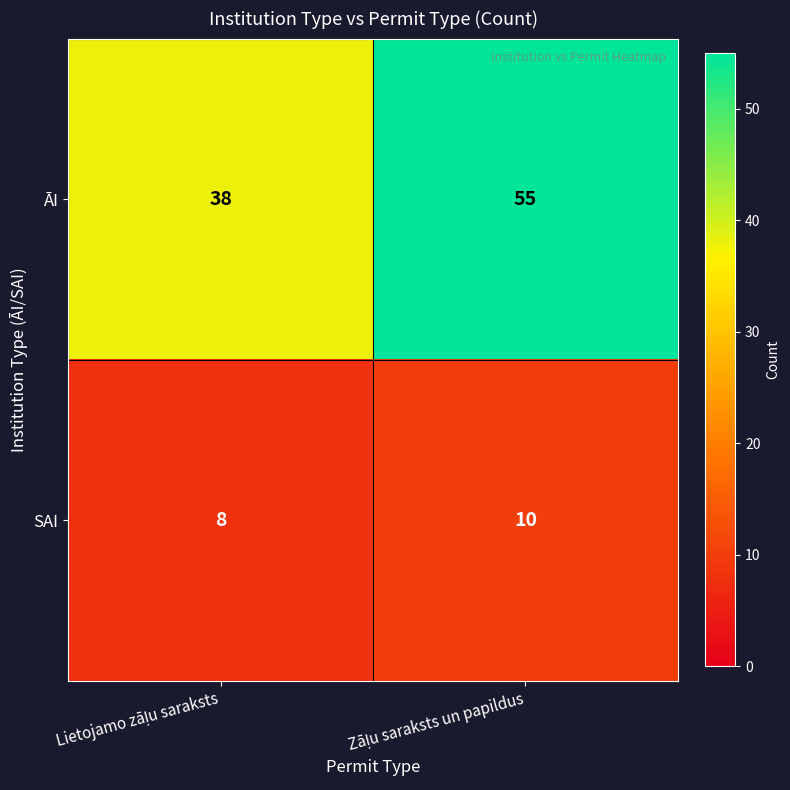

Count the number of data series in this chart.

2